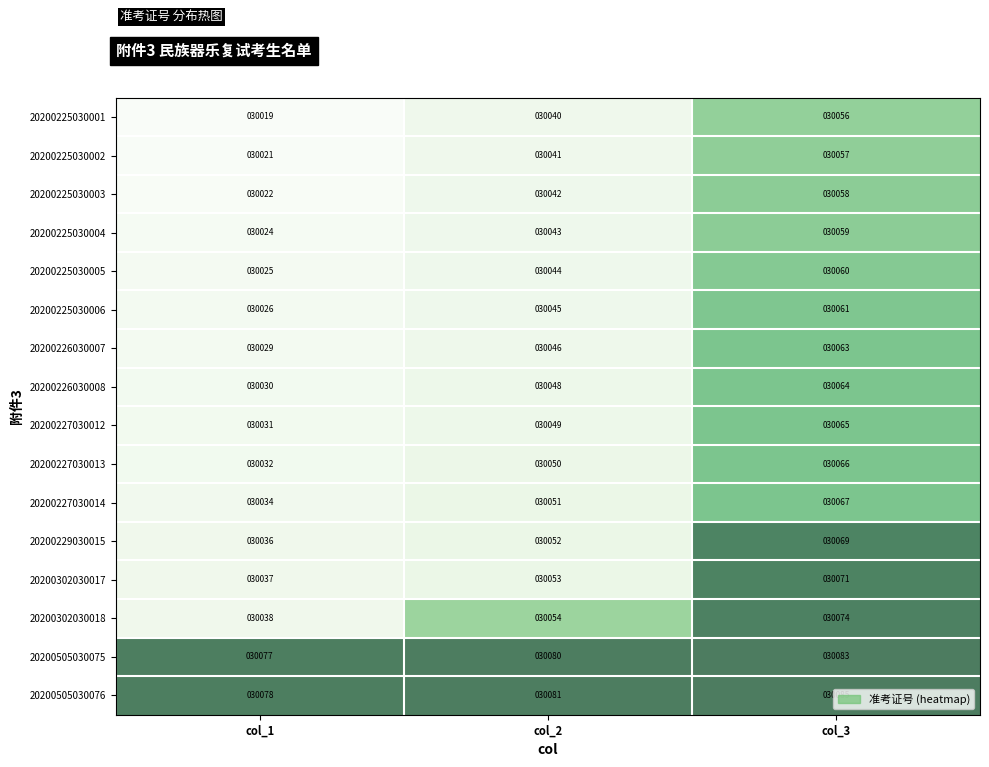

Which label corresponds to the smallest value in the chart?

col_1